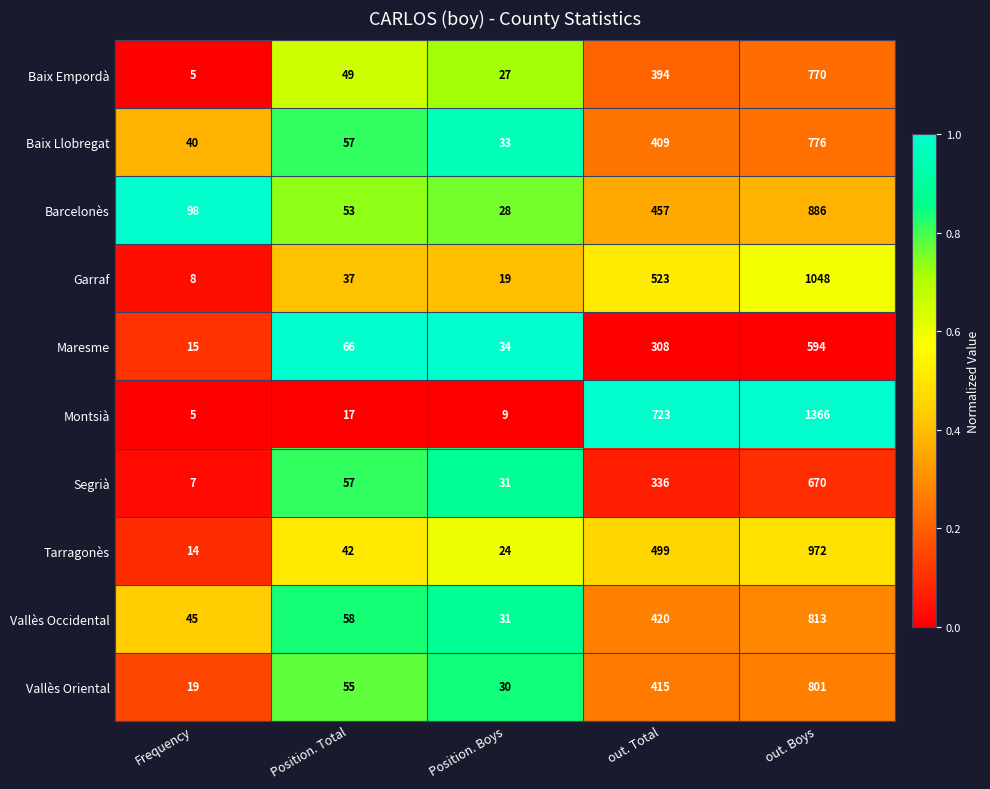

At which category does the chart reach its peak across all series?

out. Boys